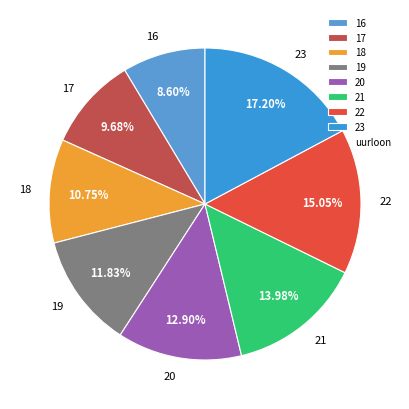

To the nearest percent, what is the difference between the 18 and 23 slice percentages?

6%